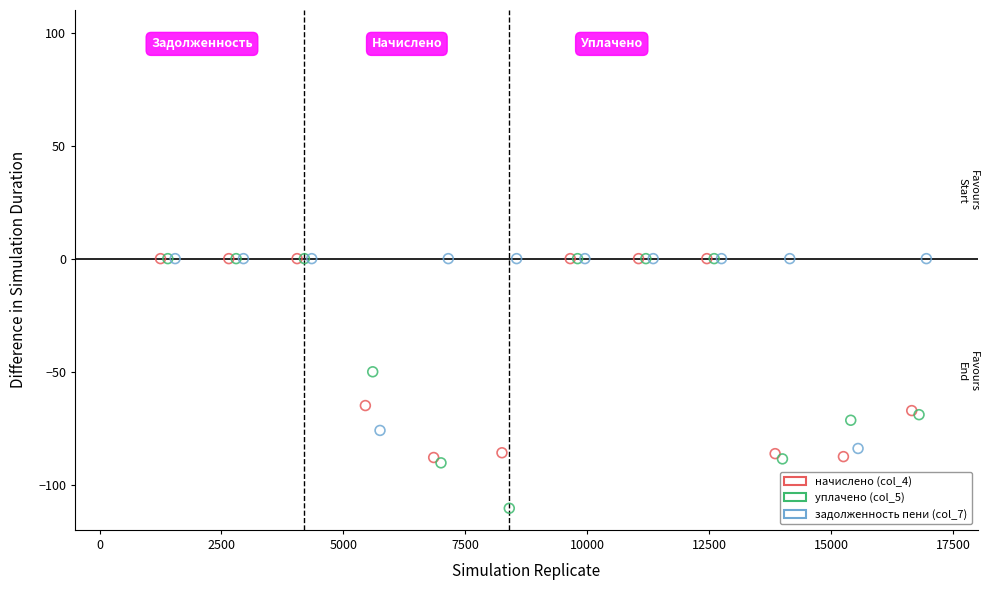

Which series has the largest Y range (max minus min)?

уплачено (col_5)